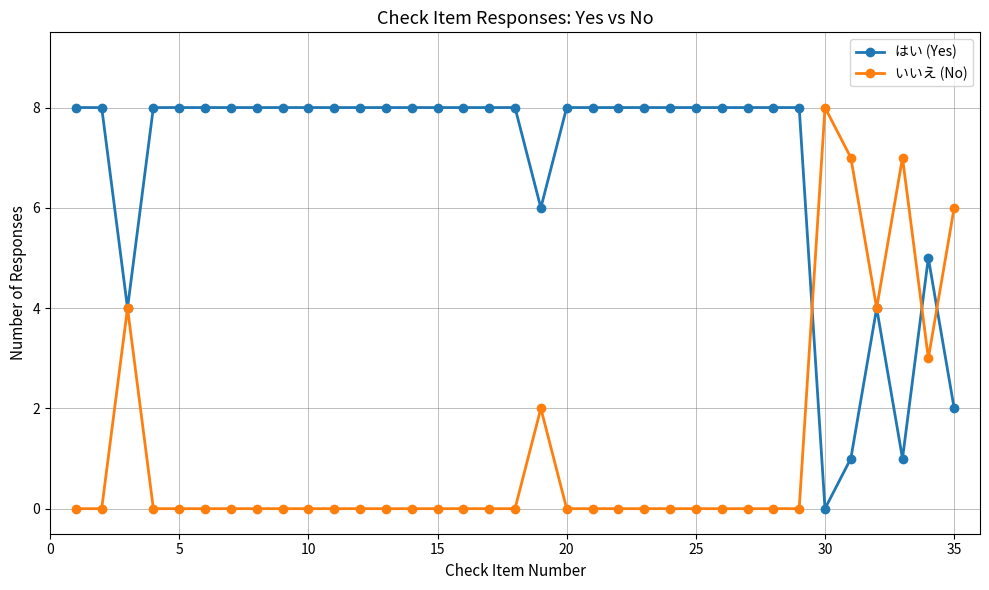

True or false: はい (Yes) has more than 0 points higher than both neighbors.

True